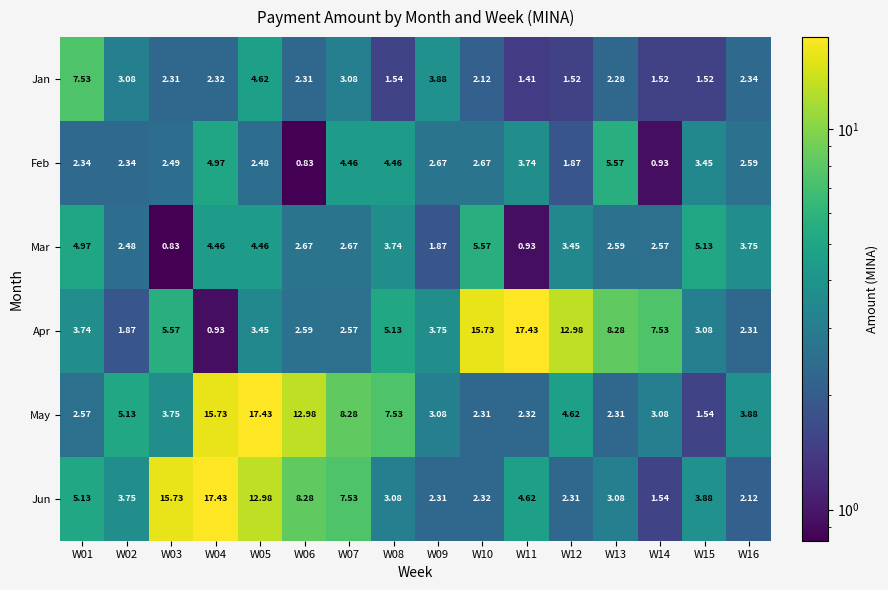

Which series has the widest spread of values?

Apr